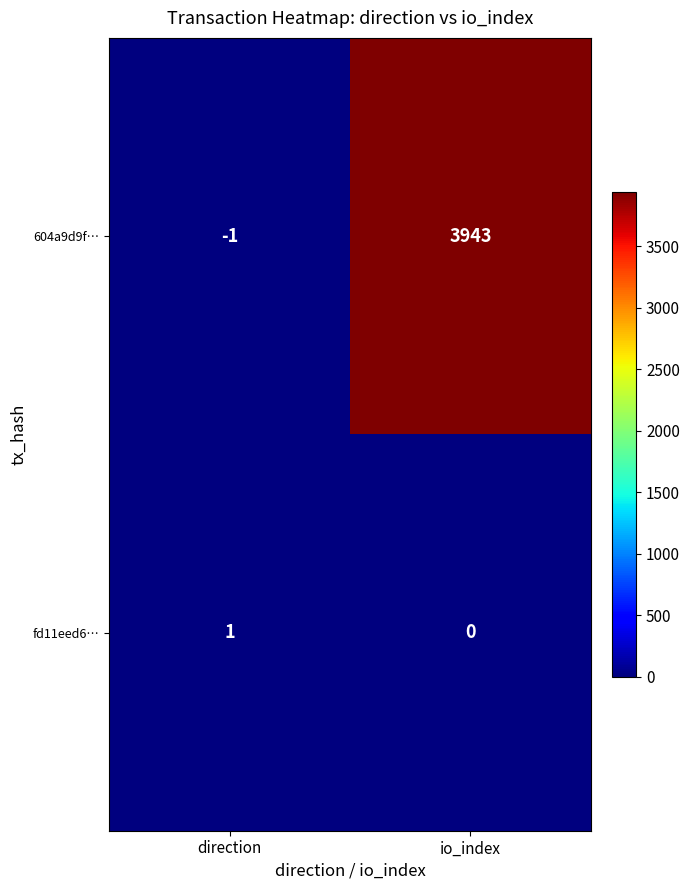

What is the average value of the 604a9d9f… series?

1971